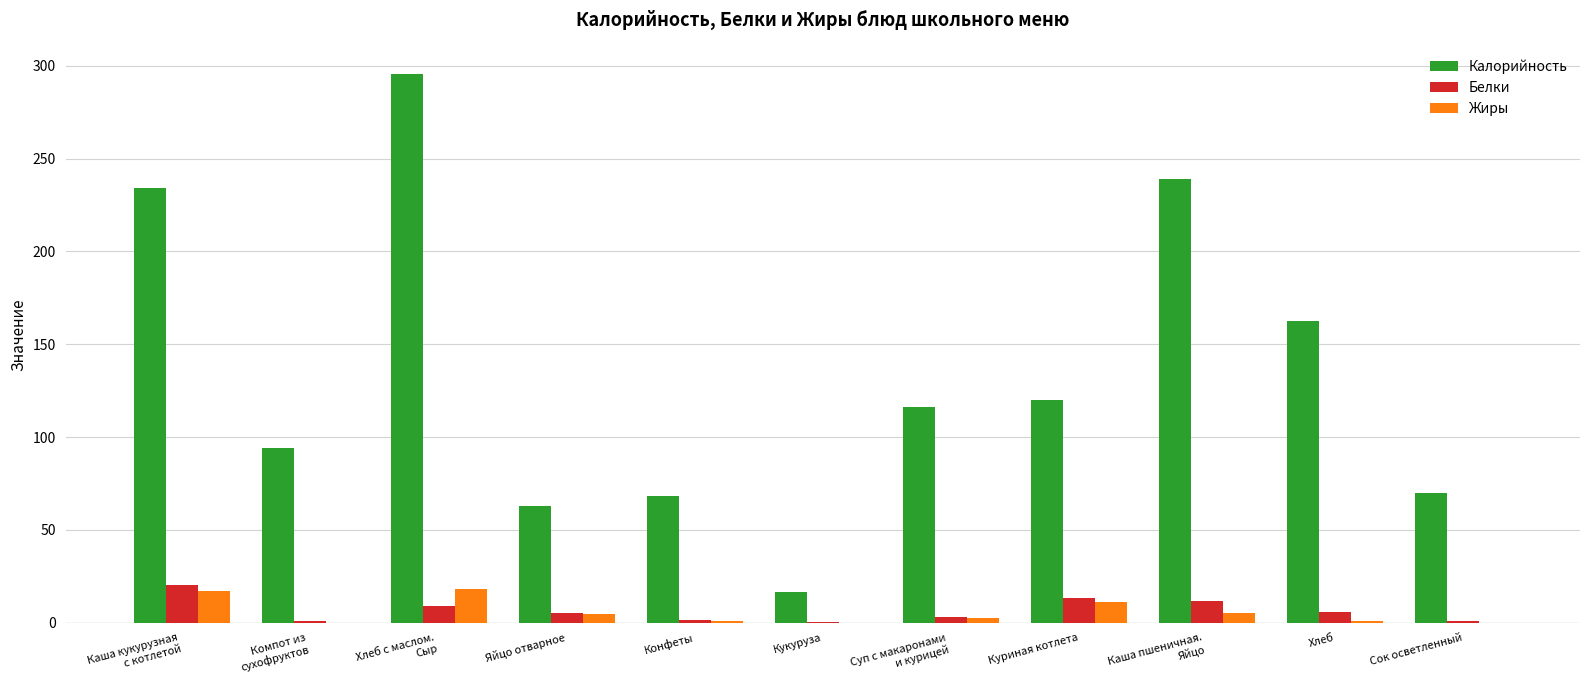

What is the highest value of the Белки series?

20.1